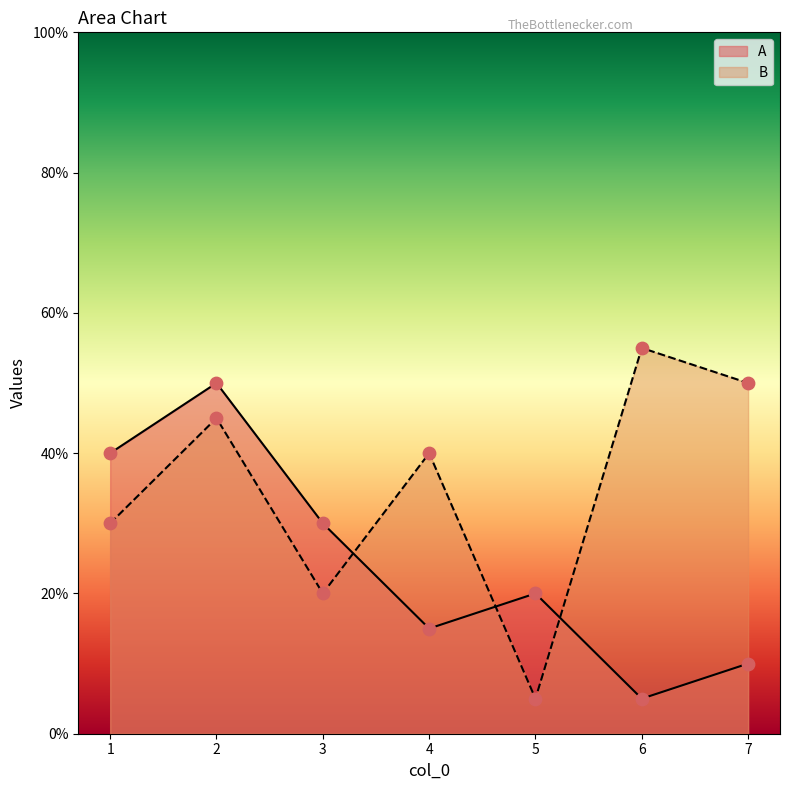

At which category is the sum across all series the highest?

2